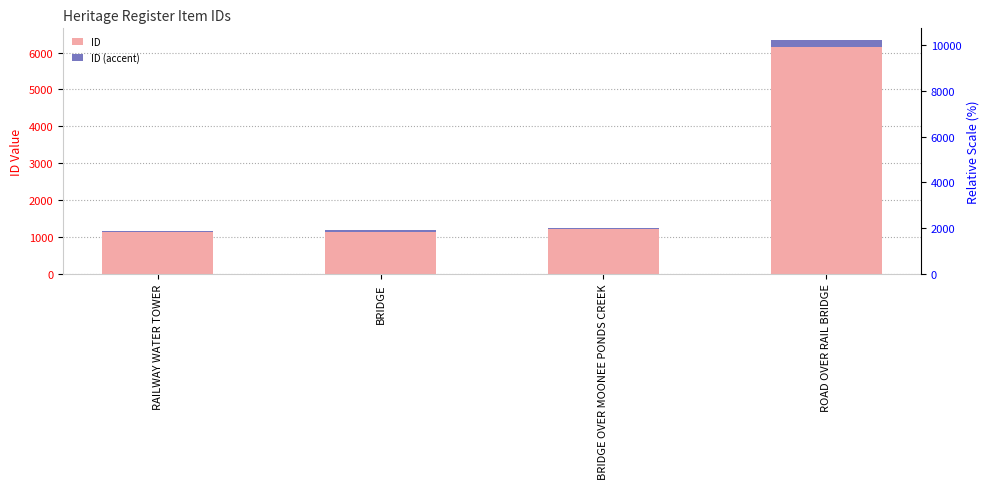

True or false: ID (accent) has a value of 51.0 at BRIDGE.

False